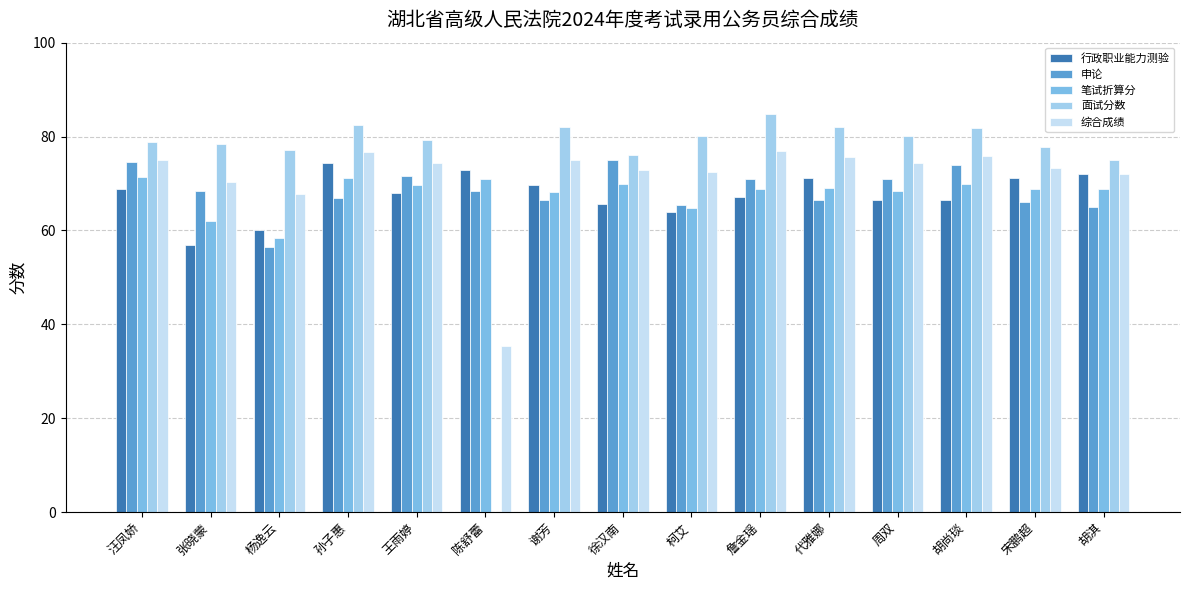

What is the approximate value of 申论 at 徐汉南?

75.0